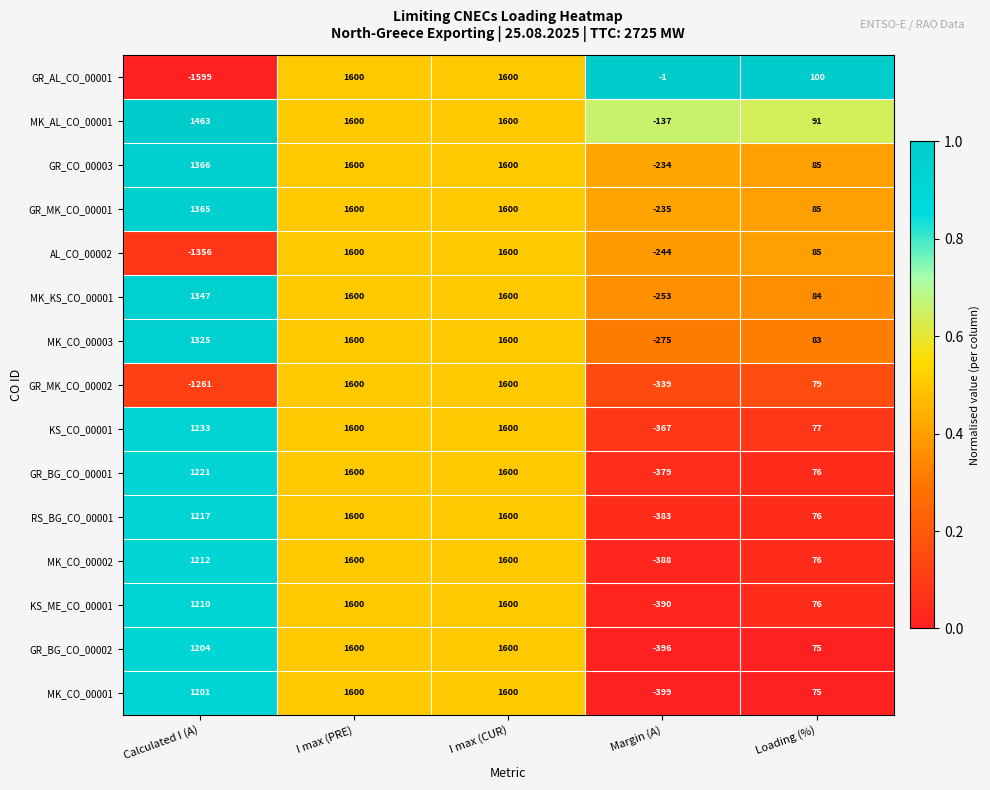

Which series has the widest spread of values?

GR_AL_CO_00001